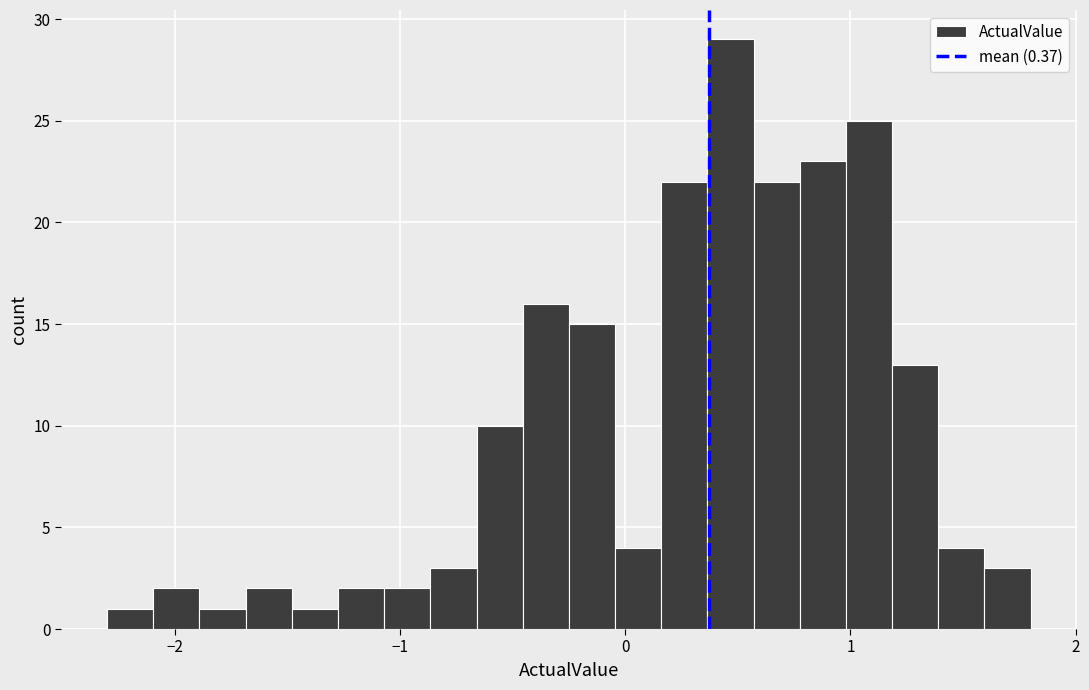

Read against the x-axis, roughly where is the centre of the tallest bar?

0.5